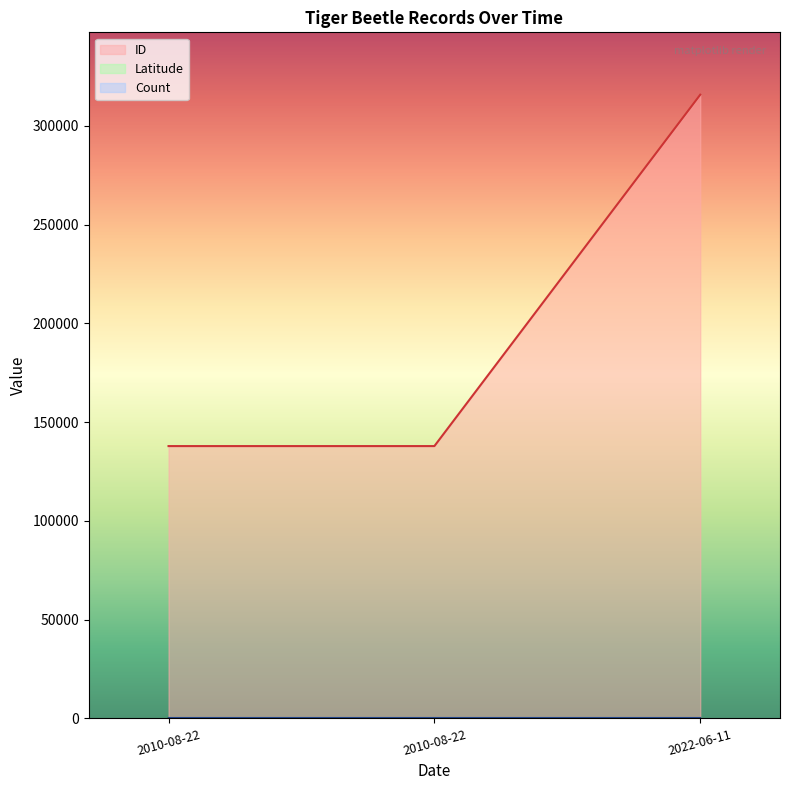

The value of ID at 2010-08-22 is 137844.0. True or false?

True